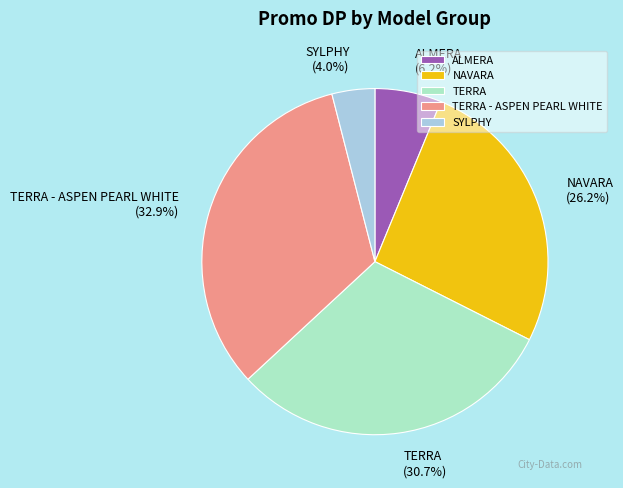

To the nearest percent, what is the difference between the largest and smallest slice percentages?

29%